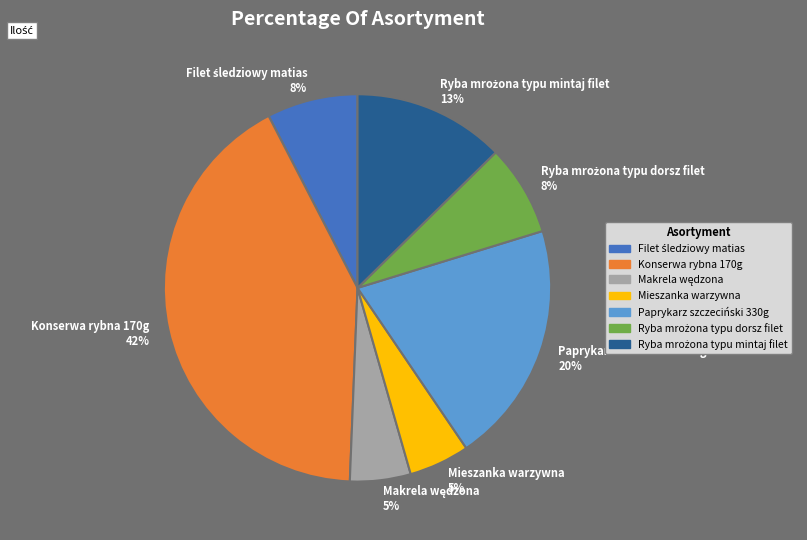

Is there a majority slice in this chart?

No